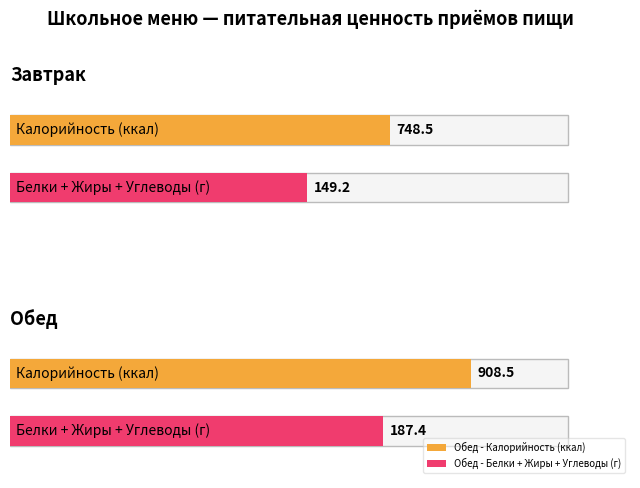

What position from the right is Обед?

1